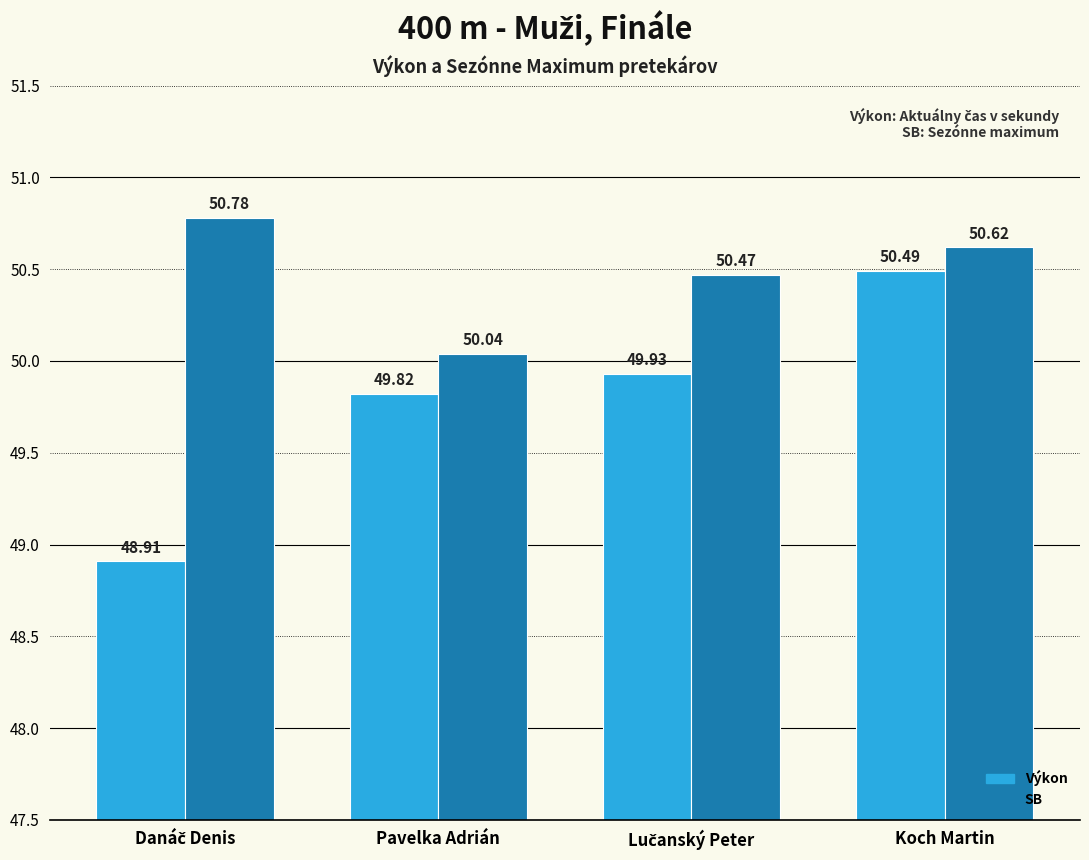

Which category has the lowest value in the SB series?

Pavelka Adrián